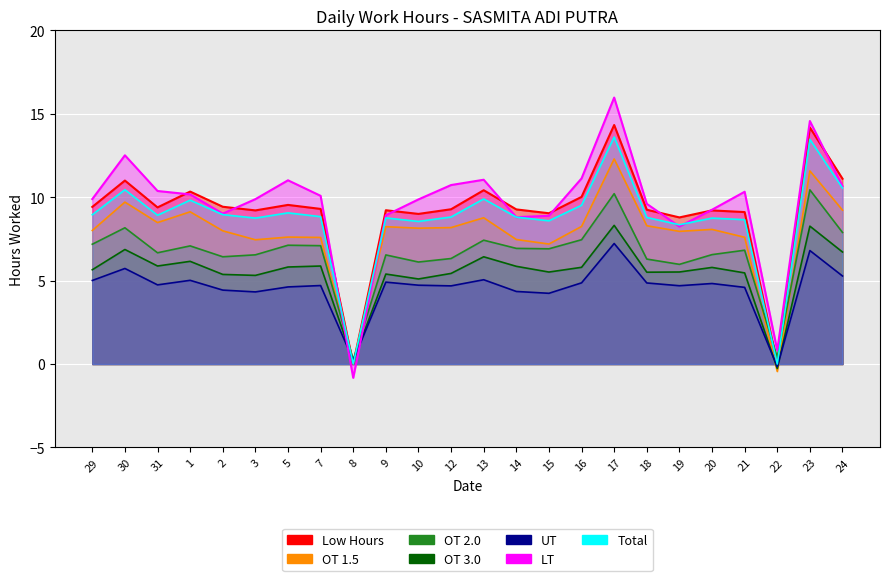

How many series are shown in this chart?

1